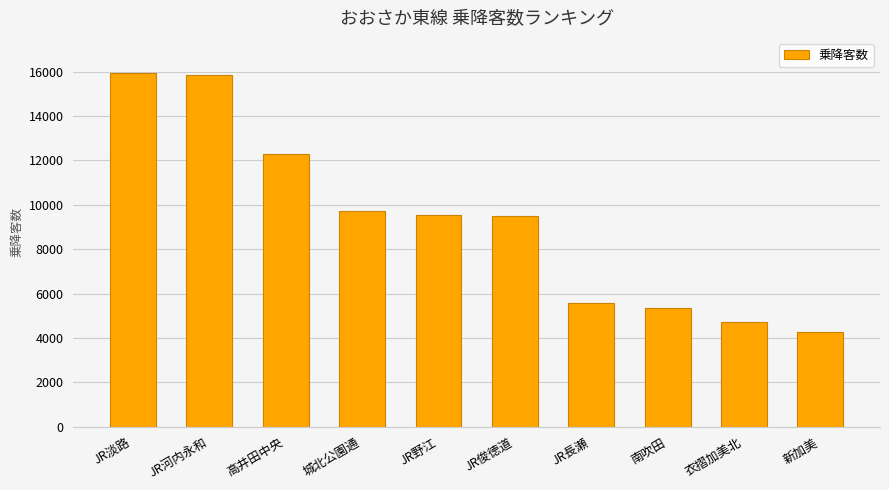

Read the value at JR河内永和, to the nearest 50.

15850